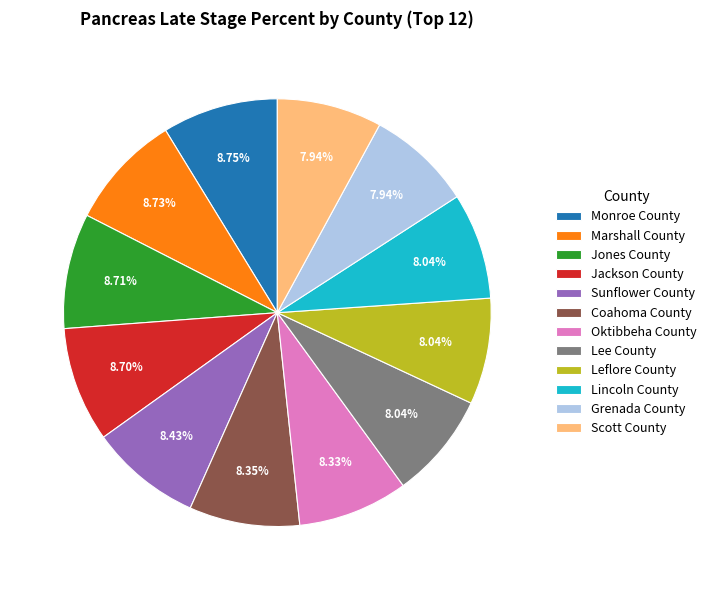

To the nearest percent, what is the average slice percentage?

8%